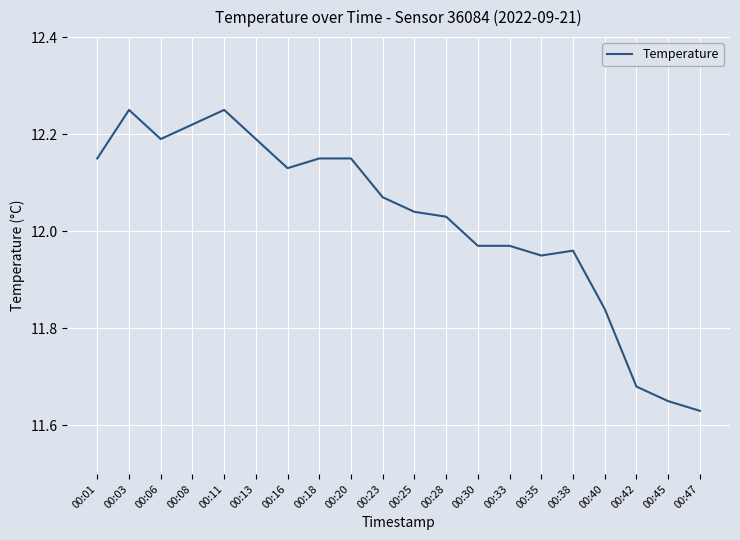

Where is the first local minimum?

00:06